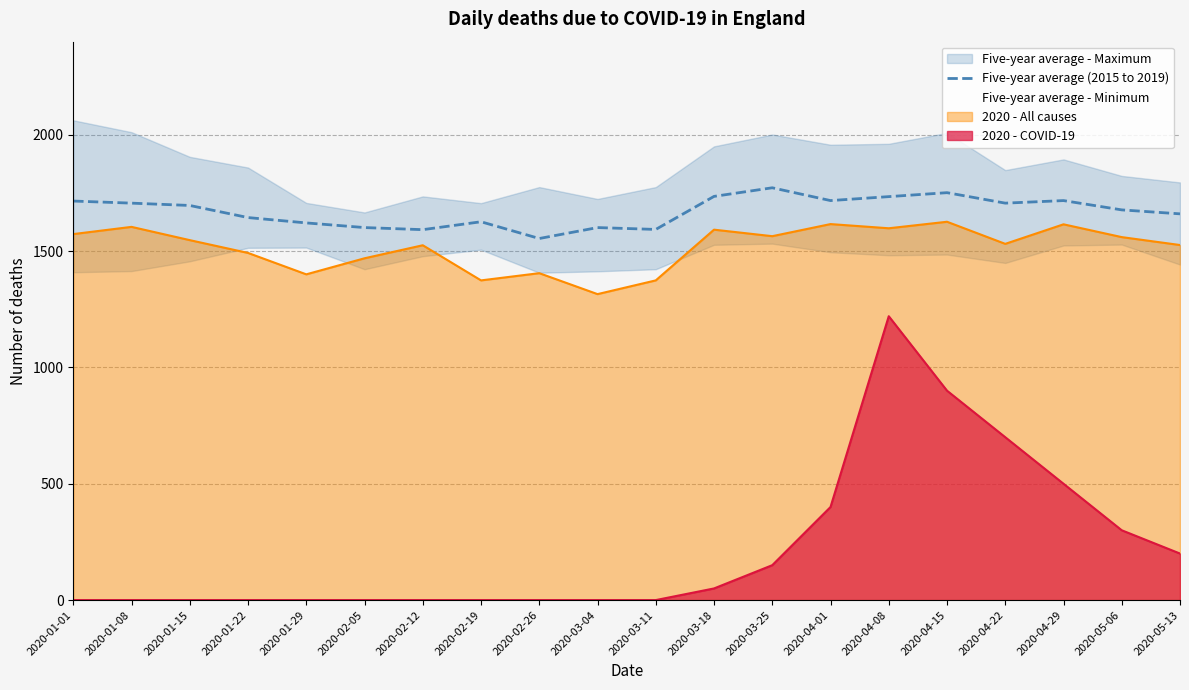

What position from the right is 2020-01-15?

18